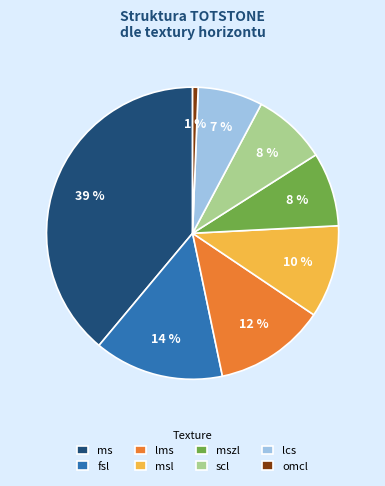

Is the sum of lcs and msl greater than half?

No